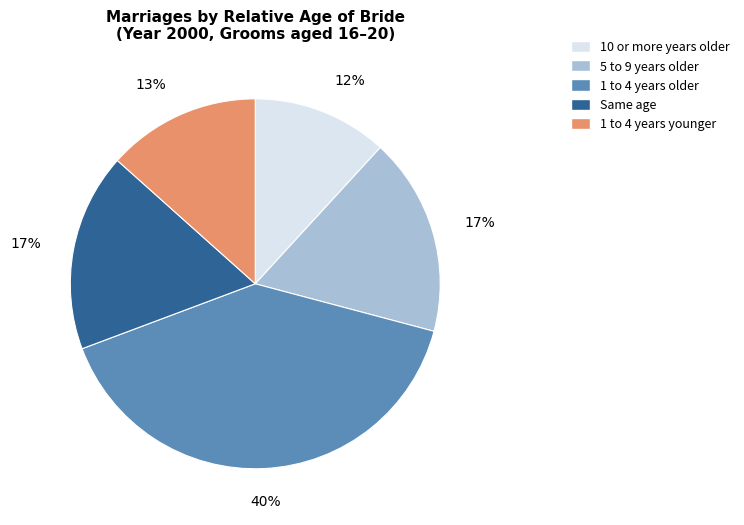

Is there a majority slice in this chart?

No